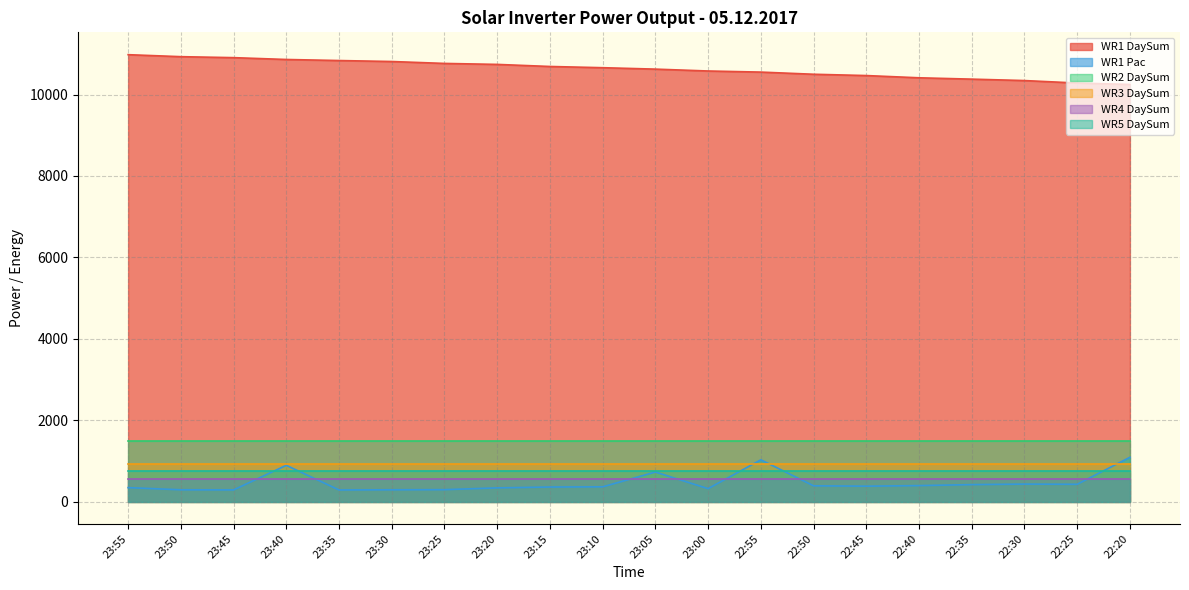

What is the lowest value of the WR4 DaySum series?

563